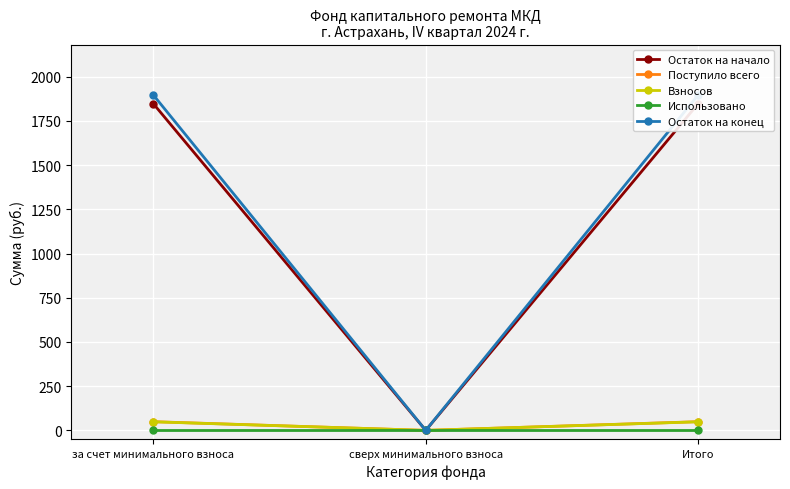

At which label is Использовано closest to 0?

за счет минимального взноса